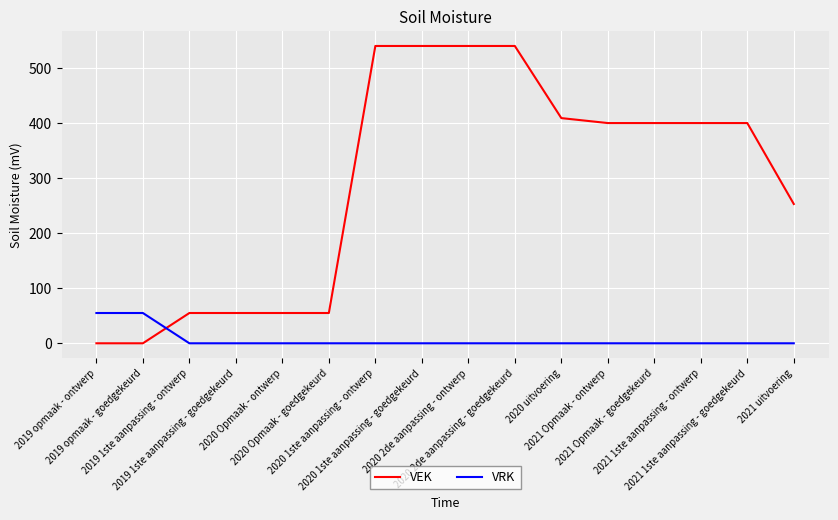

List the series in order of their peak value, lowest first.

VRK, VEK